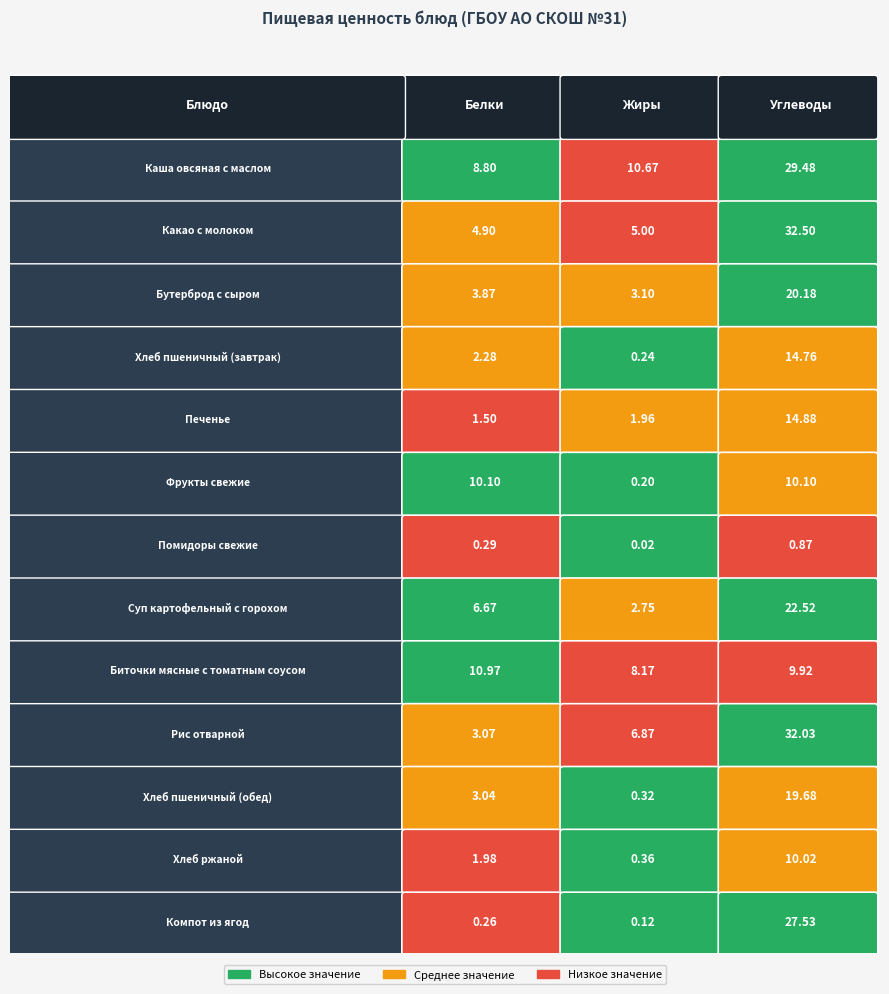

Is it true that Рис отварной equals 3.7 at 1?

False